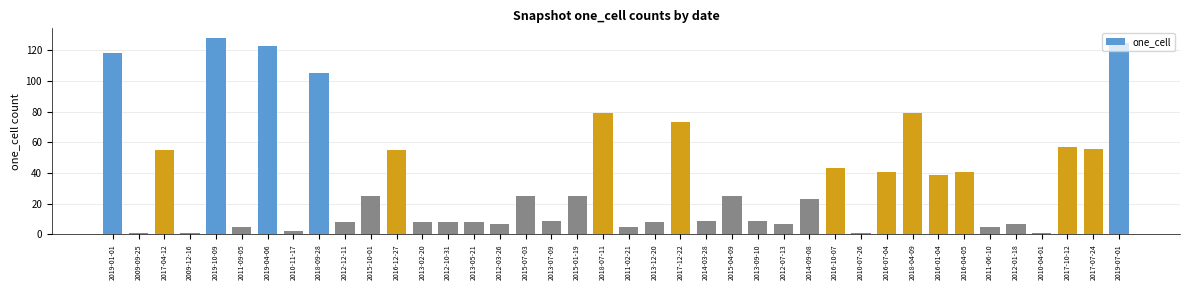

Reading right to left, extract all data points from this chart.

2019-07-01=125	2017-07-24=56	2017-10-12=57	2010-04-01=1	2012-01-18=7	2011-06-10=5	2016-04-05=41	2016-01-04=39	2018-04-09=79	2016-07-04=41	2010-07-26=1	2016-10-07=43	2014-09-08=23	2012-07-13=7	2013-09-10=9	2015-04-09=25	2014-03-28=9	2017-12-22=73	2013-12-20=8	2011-02-21=5	2018-07-11=79	2015-01-19=25	2013-07-09=9	2015-07-03=25	2012-03-26=7	2013-05-21=8	2012-10-31=8	2013-02-20=8	2016-12-27=55	2015-10-01=25	2012-12-11=8	2018-09-28=105	2010-11-17=2	2019-04-06=123	2011-09-05=5	2019-10-09=128	2009-12-16=1	2017-04-12=55	2009-09-25=1	2019-01-01=118